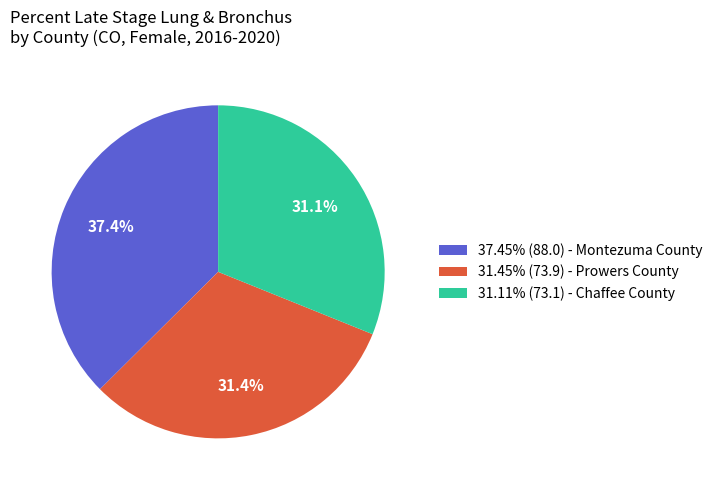

Does any single category account for the majority?

No